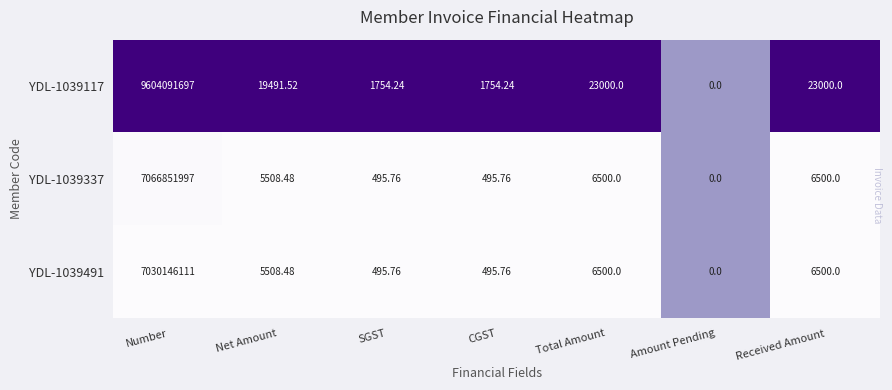

At which label does YDL-1039491 first exceed 5508?

Number